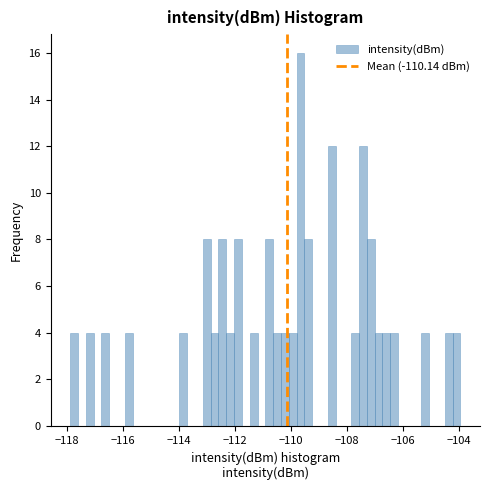

Around what value on the x-axis is the tallest bar? Give the approximate position of its centre, as read against the axis.

-109.6